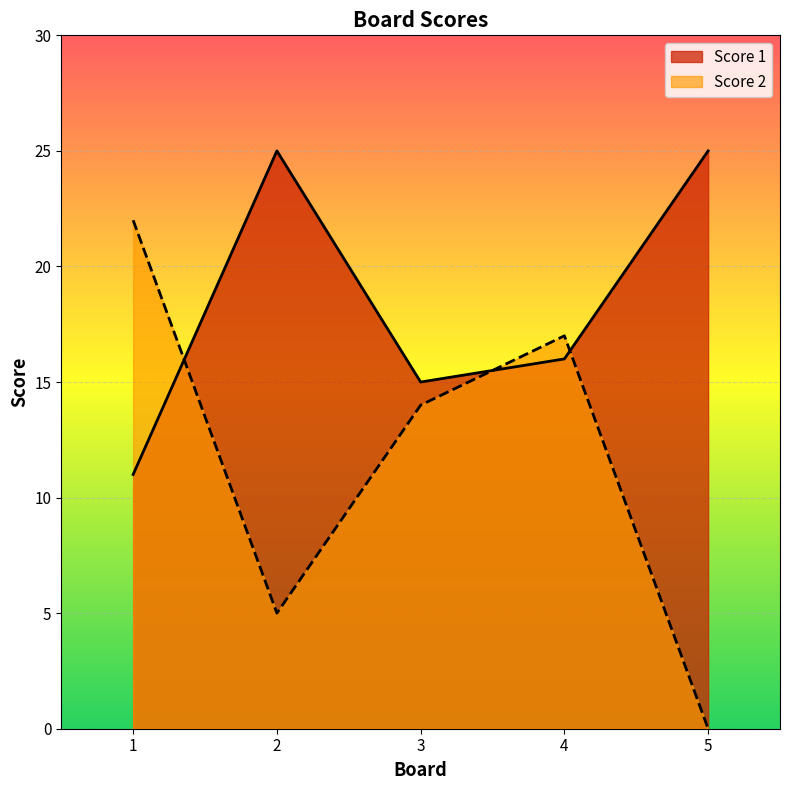

Reading left to right, extract all data points from this chart.

Score 1: 1=11	2=25	3=15	4=16	5=25
Score 2: 1=22	2=5	3=14	4=17	5=0